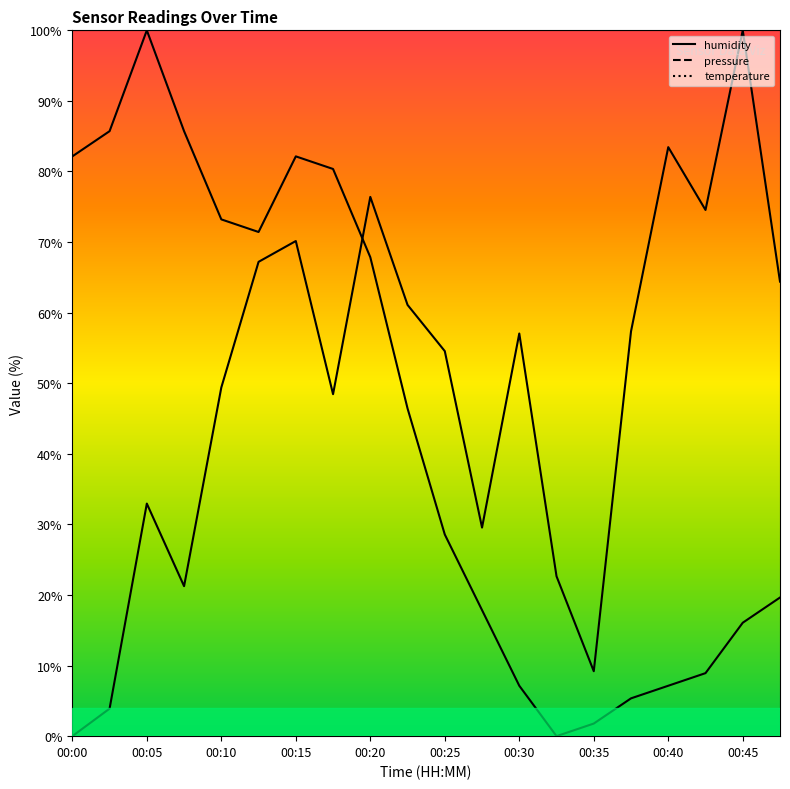

True or false: temperature has a value of 0.6 at 00:35.

False